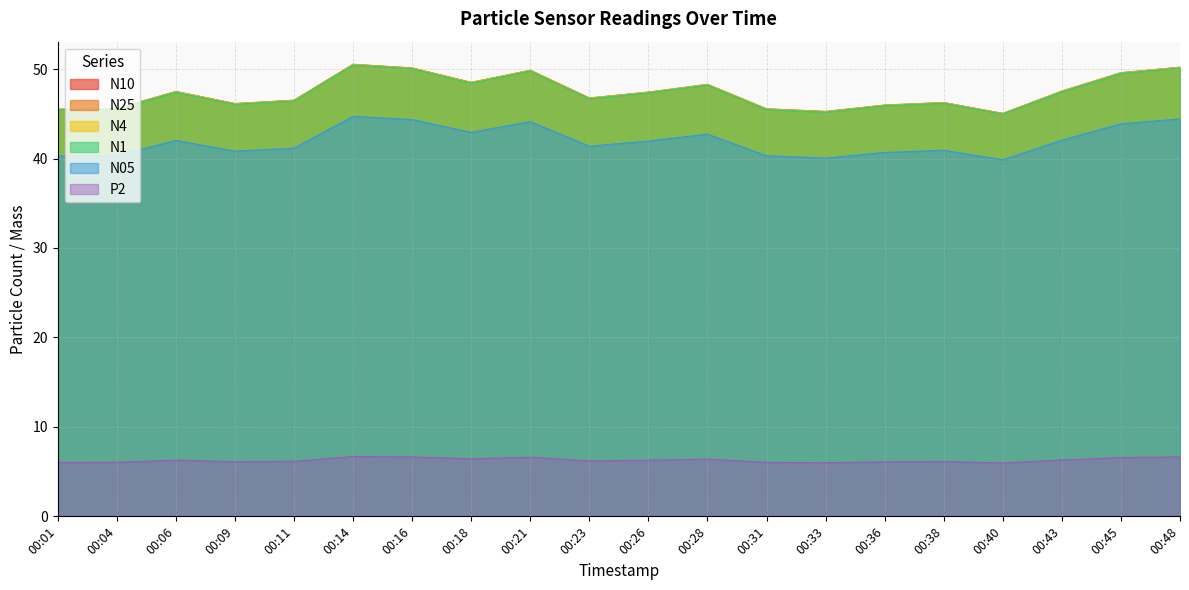

What is the minimum value shown in the chart?

6.0